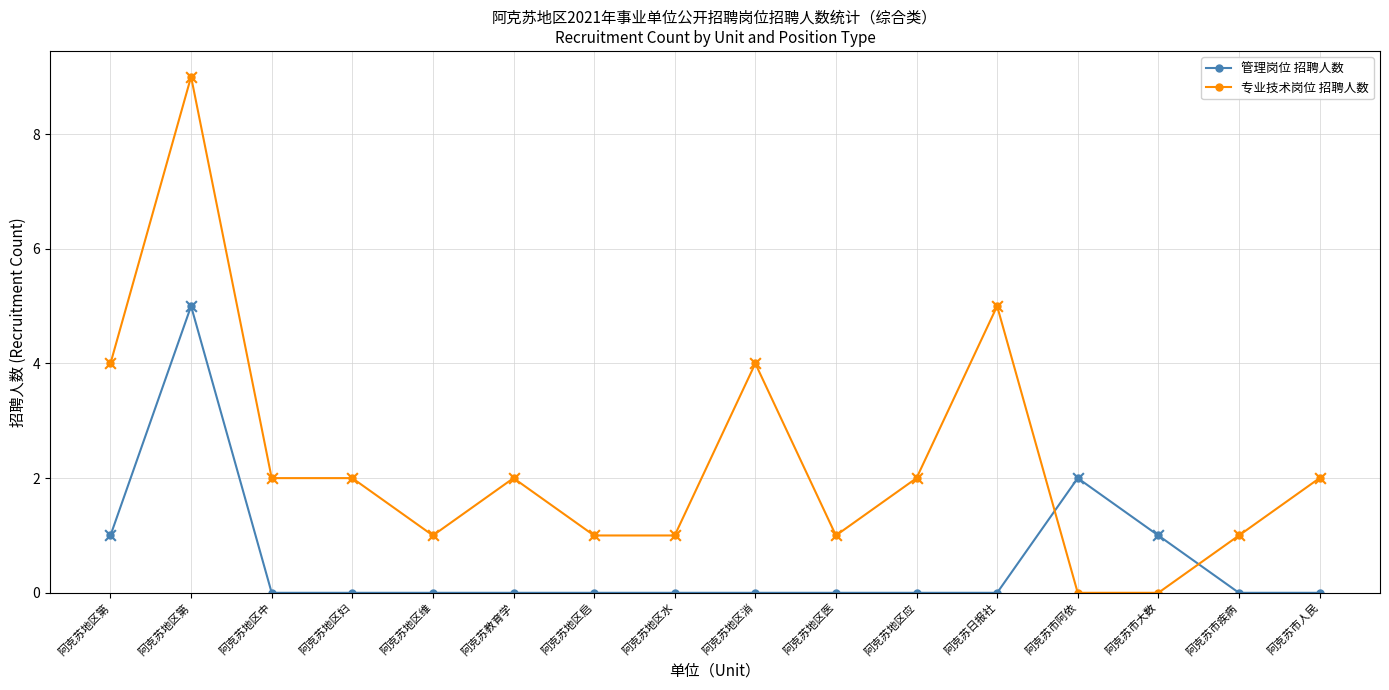

Is the value of 管理岗位 招聘人数 at 阿克苏地区第 greater than the value of 专业技术岗位 招聘人数 at 阿克苏市人民?

No